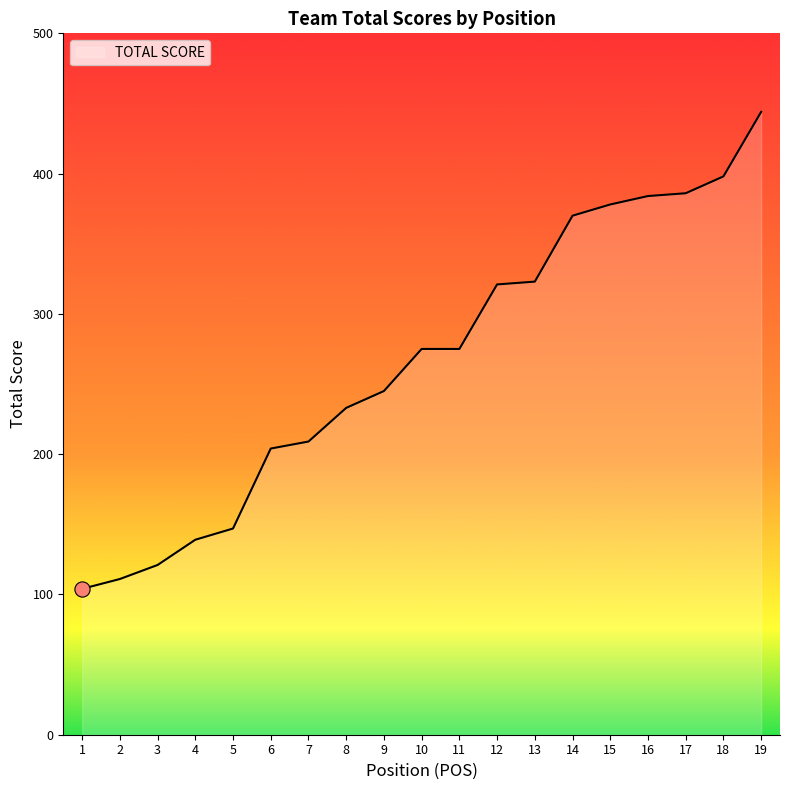

What is the change in value from 7 to 13?

+114